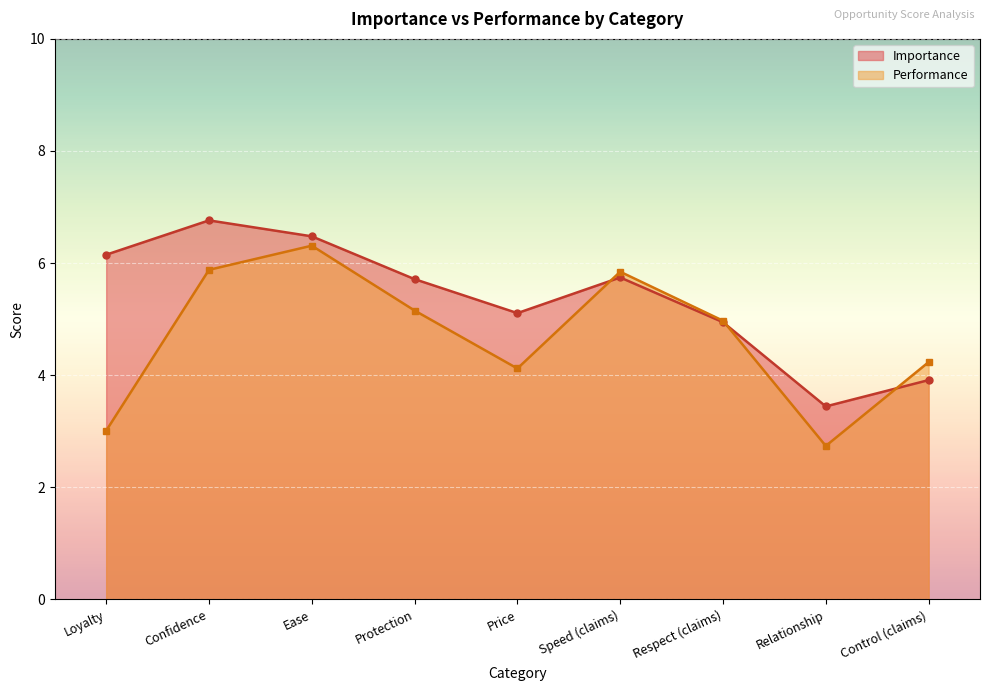

Reading left to right, what are all the values shown in this chart?

Importance: 6.1	6.8	6.5	5.7	5.1	5.7	4.9	3.4	3.9
Performance: 3.0	5.9	6.3	5.2	4.1	5.8	5.0	2.7	4.2